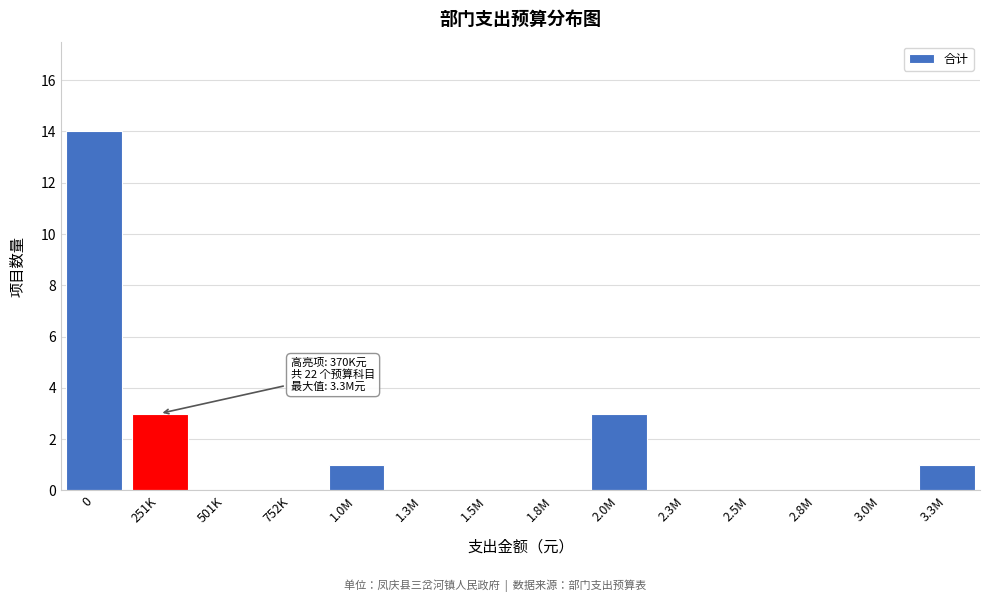

Reading left to right, what are all the values shown in this chart?

0=14	251K=3	501K=0	752K=0	1.0M=1	1.3M=0	1.5M=0	1.8M=0	2.0M=3	2.3M=0	2.5M=0	2.8M=0	3.0M=0	3.3M=1